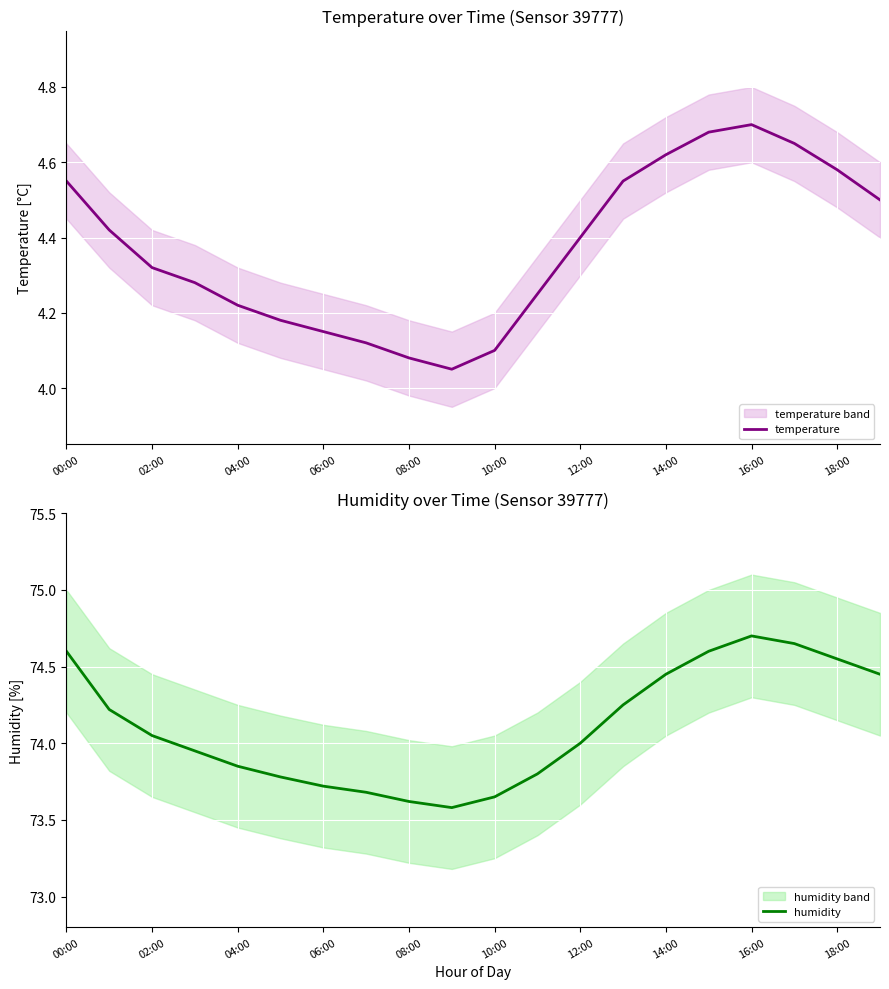

What is the average value of the humidity series?

74.1